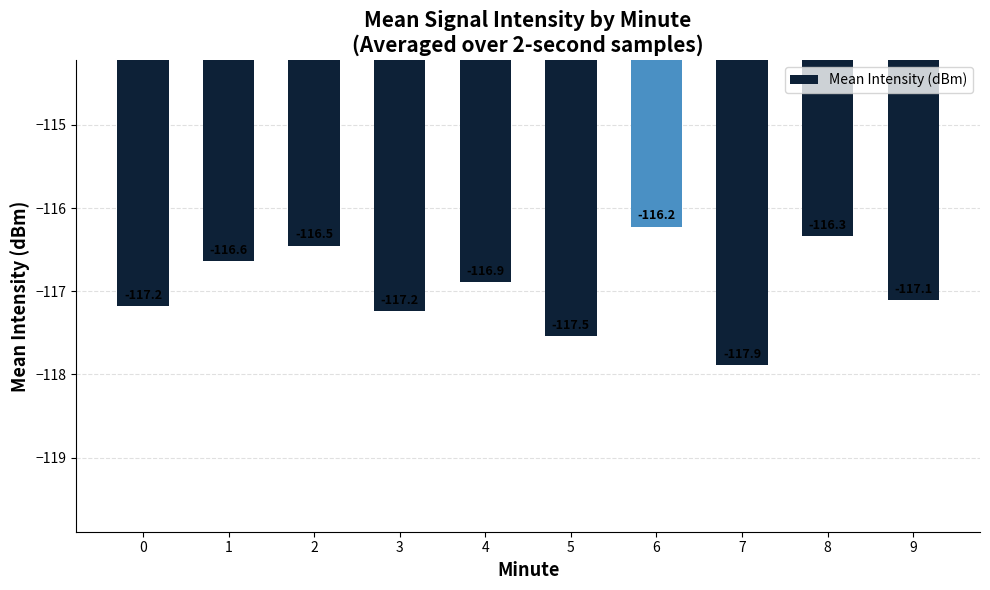

Which label corresponds to the smallest value in the chart?

7